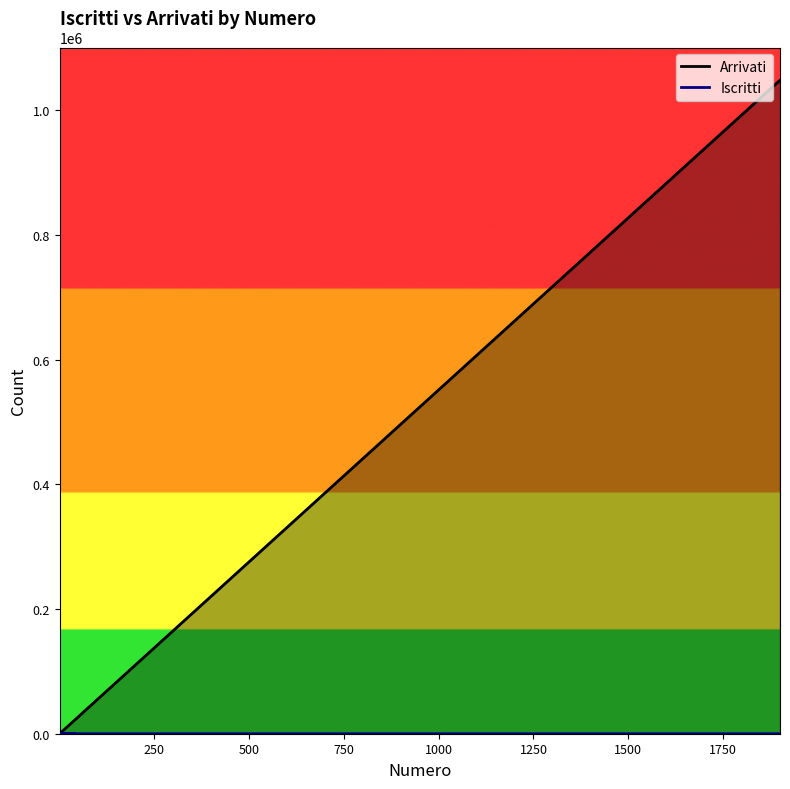

The value of Iscritti at 22 is 3. True or false?

True